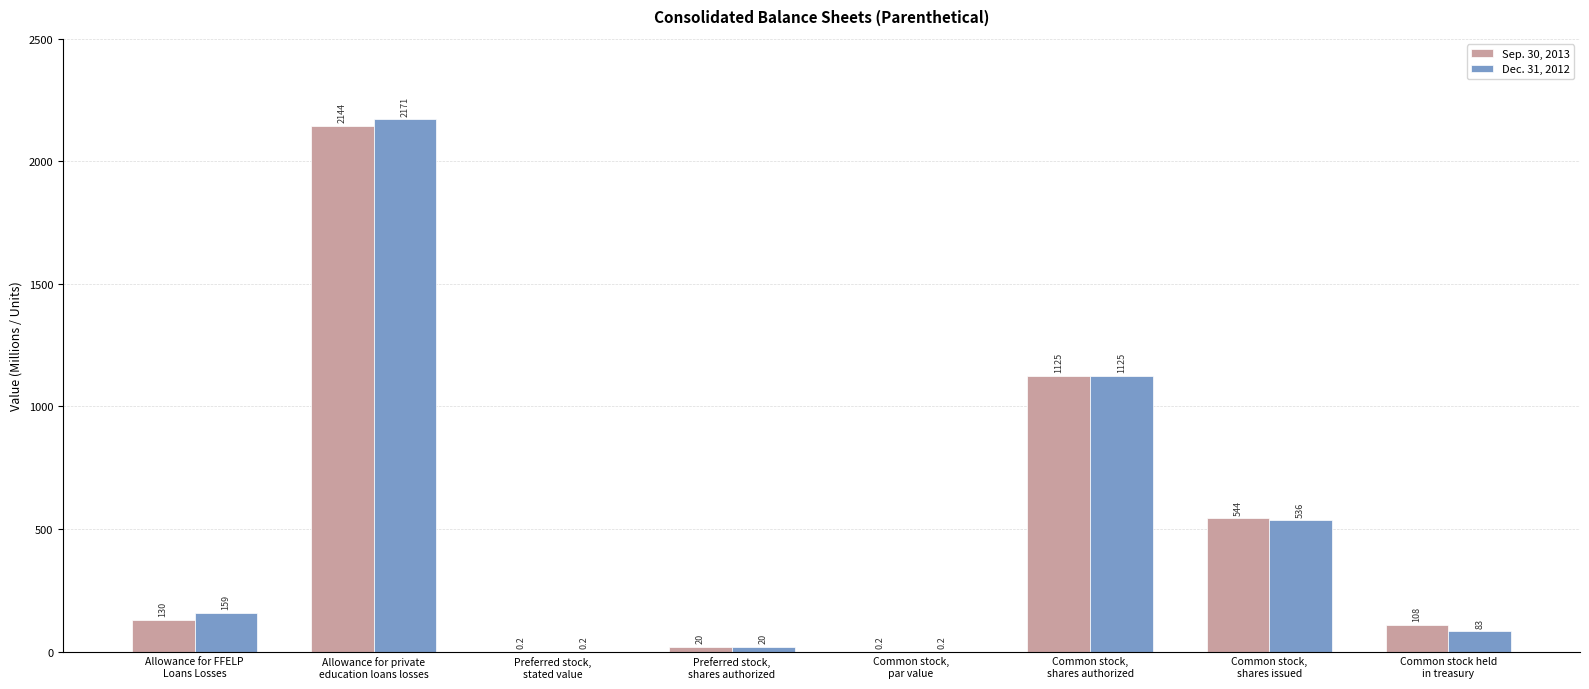

How many categories are shown in the chart?

8